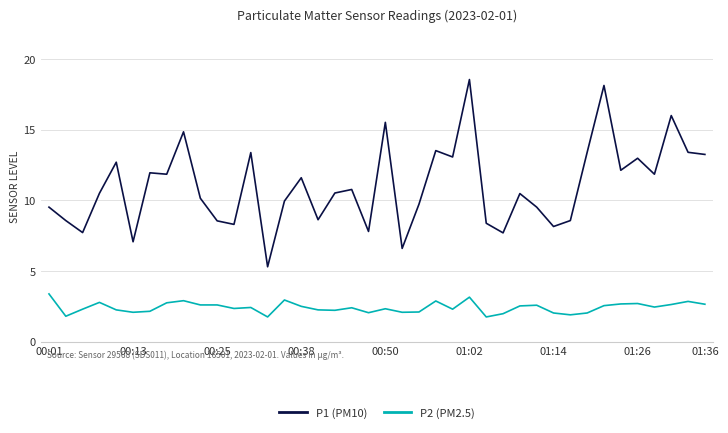

What is the minimum value shown in the chart?

1.8